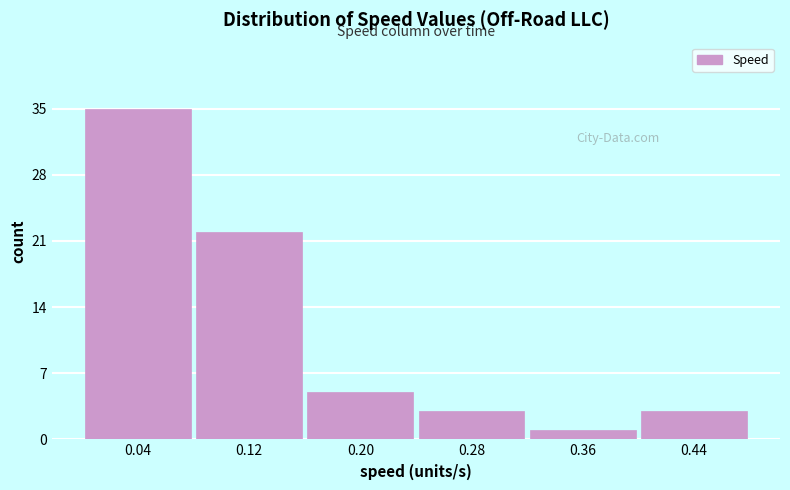

Reading left to right, transcribe this chart: for each bar, give the range it covers on the x-axis and its height. Neither the bar edges nor the heights are printed on the chart, so give them approximately, as read against the axes.

0.00 to 0.08: 35
0.08 to 0.16: 22
0.16 to 0.24: 5
0.24 to 0.32: 3
0.32 to 0.40: 1
0.40 to 0.48: 3